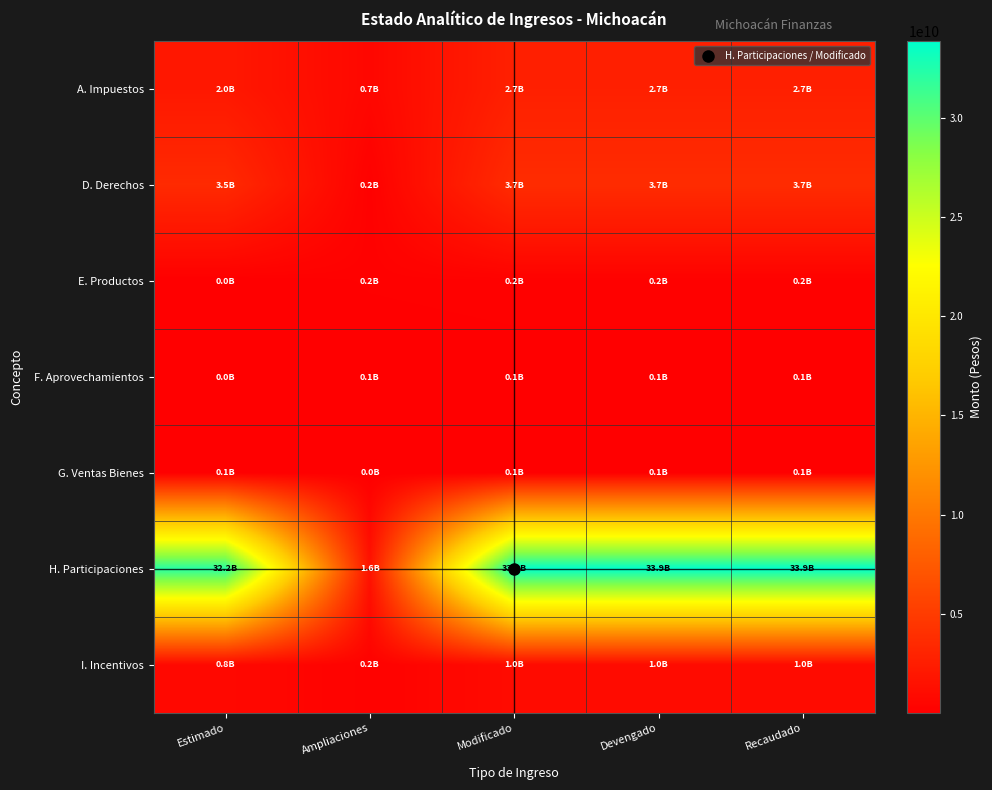

List the series in order of their peak value, lowest first.

G. Ventas Bienes, F. Aprovechamientos, E. Productos, I. Incentivos, A. Impuestos, D. Derechos, H. Participaciones